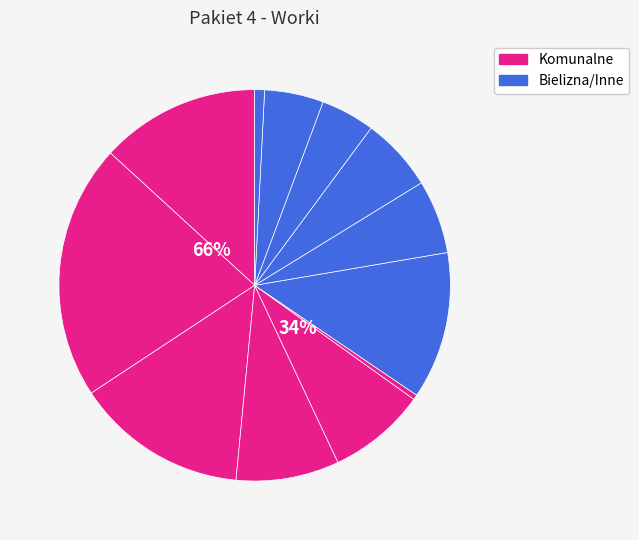

Is there a majority slice in this chart?

No